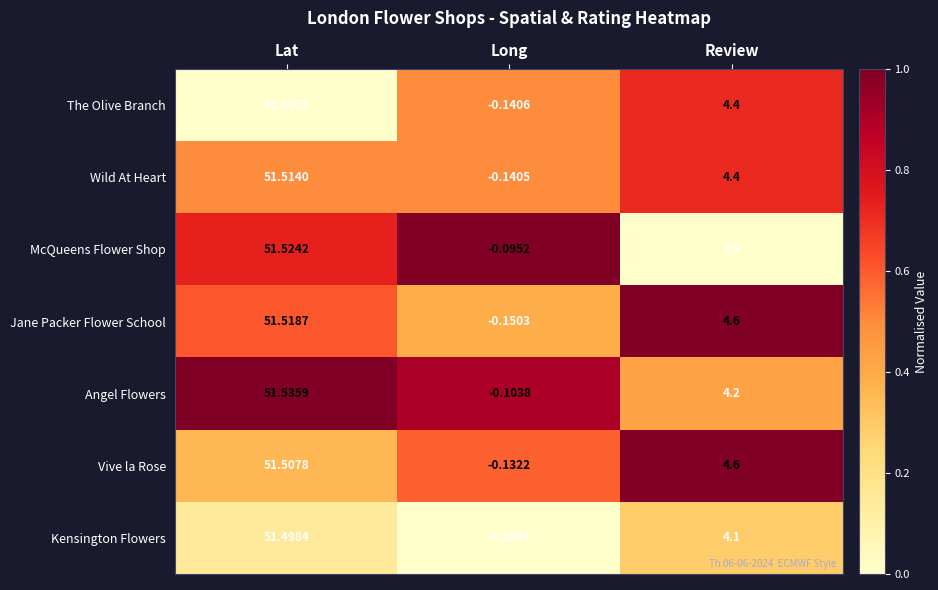

Rank the series by their maximum value, from lowest to highest.

The Olive Branch, Kensington Flowers, Vive la Rose, Wild At Heart, Jane Packer Flower School, McQueens Flower Shop, Angel Flowers